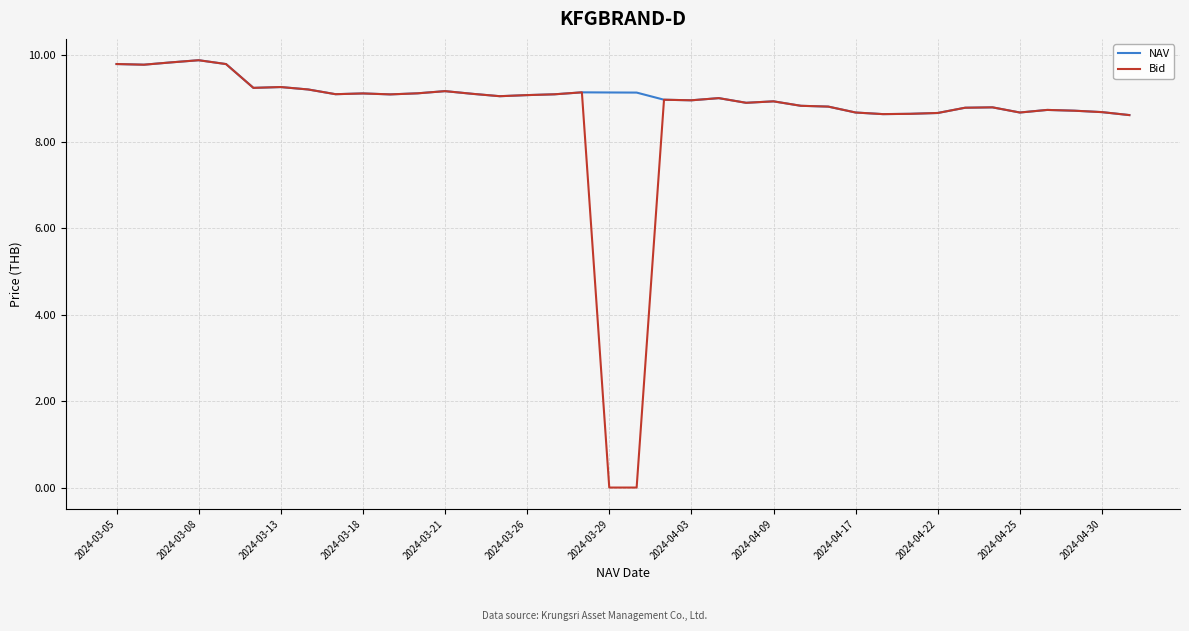

Which series has the largest total across all categories?

NAV